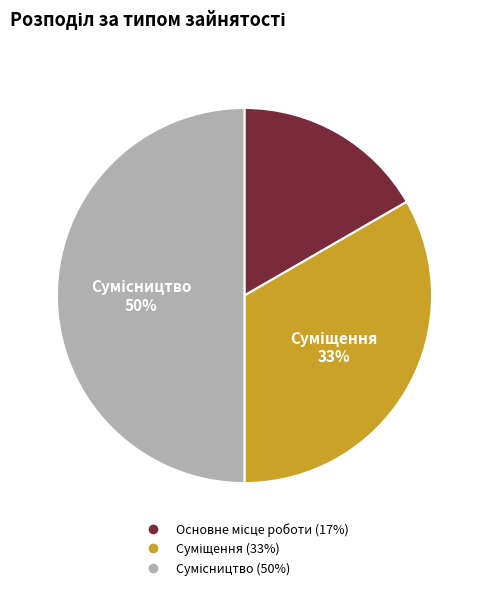

To the nearest percent, what is the difference between the largest and smallest slice percentages?

33%